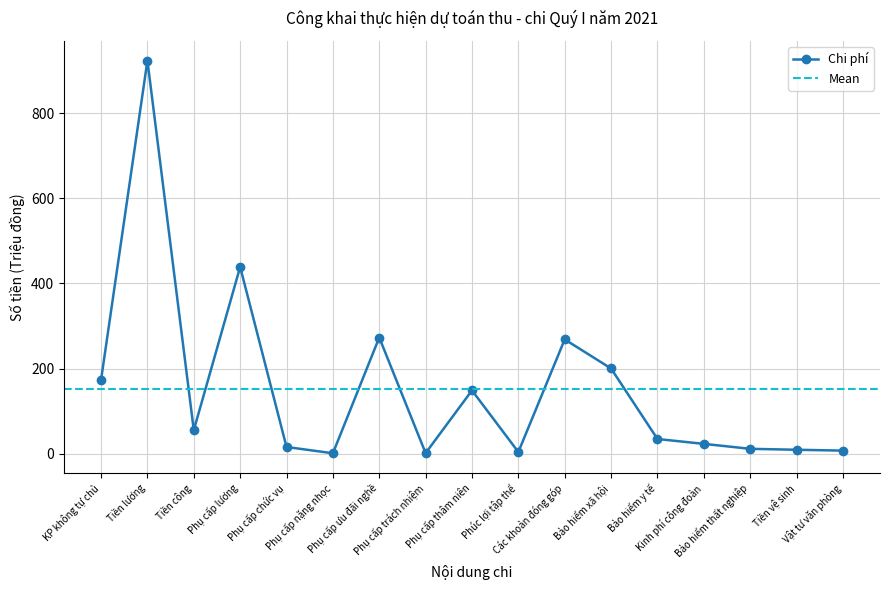

What is the label of the 14th point from the right?

Phụ cấp lương